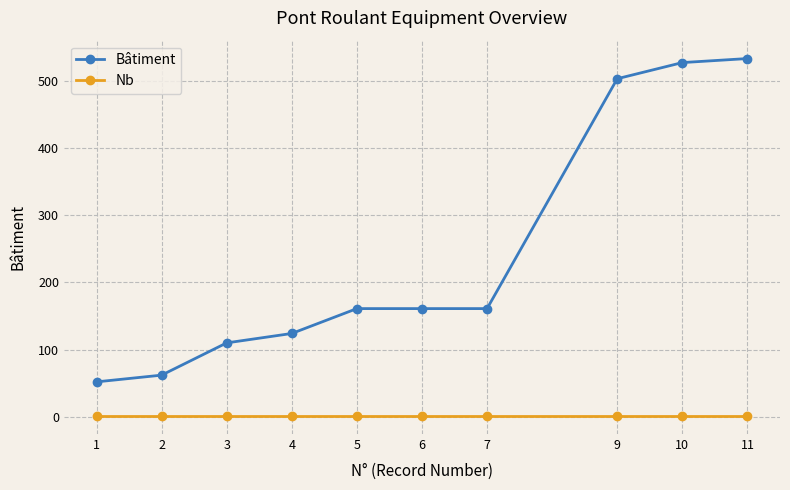

At 2, list the series in order from smallest to largest.

Nb, Bâtiment